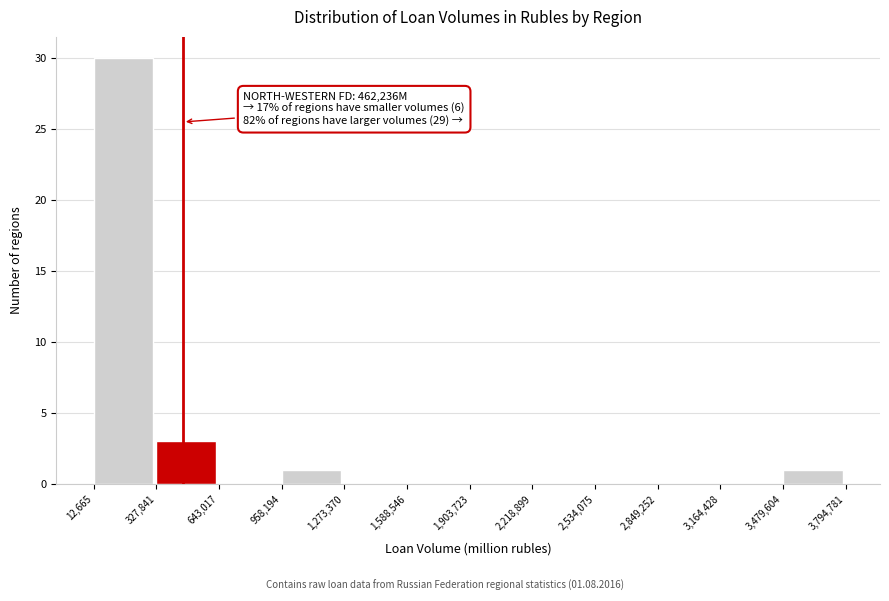

Which range on the x-axis has the tallest bar?

12,665 to 327,841